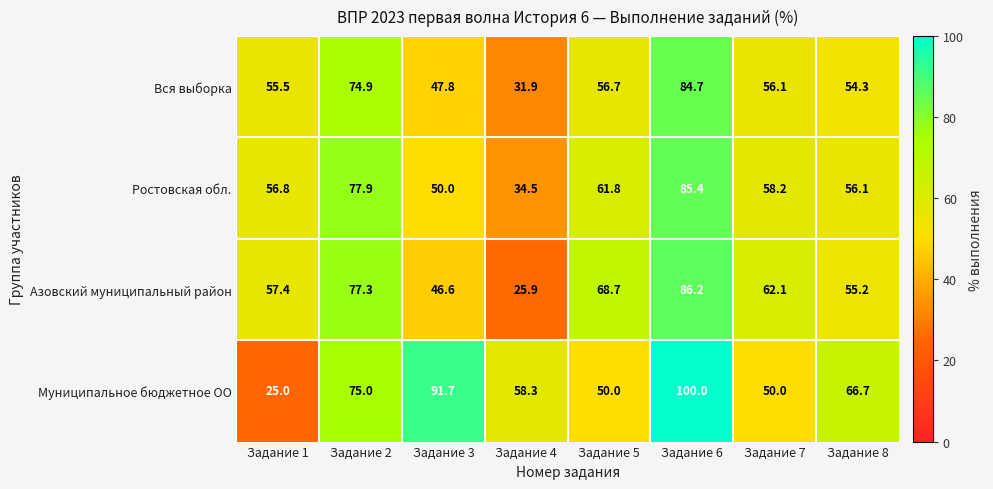

Which series has the largest total across all categories?

Муниципальное бюджетное ОО